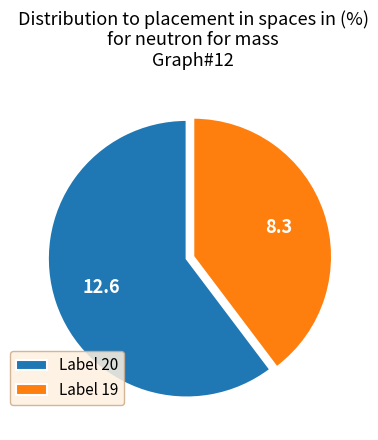

What is the ratio of the value at Label 20 to the value at Label 19?

1.5